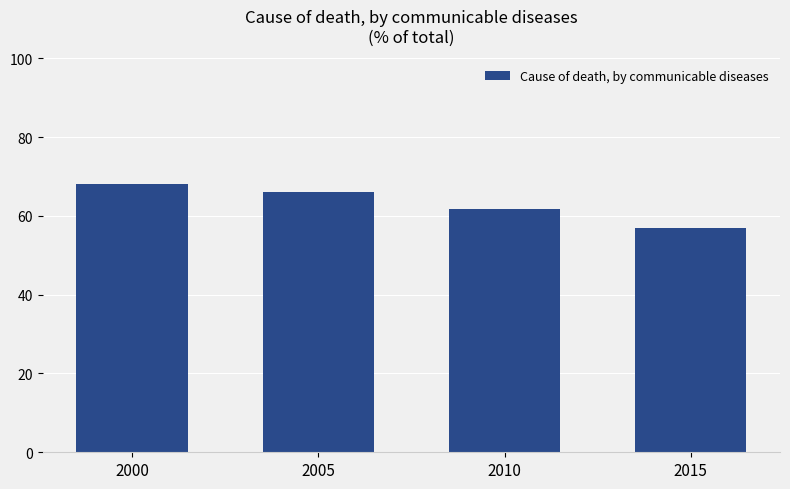

The chart shows a value of 92.0 at 2005. True or false?

False